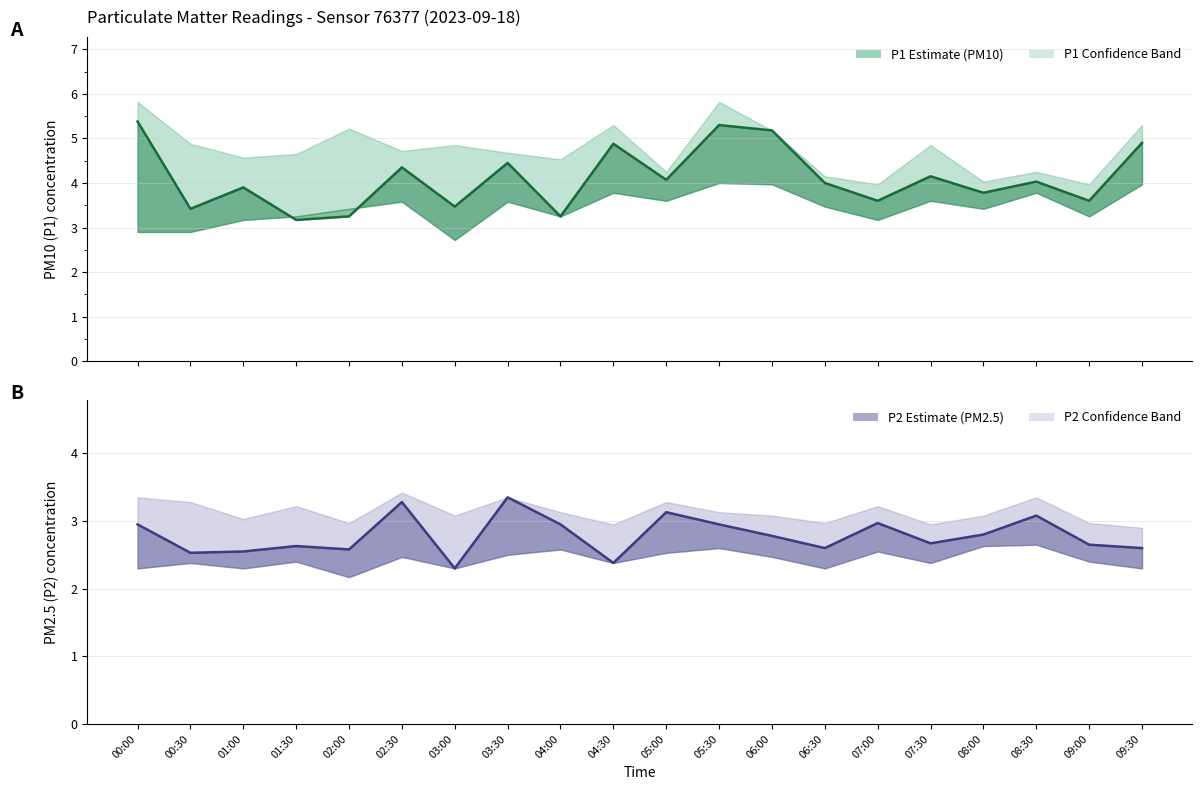

Is it true that P2 equals 1.2 at 06:30?

False